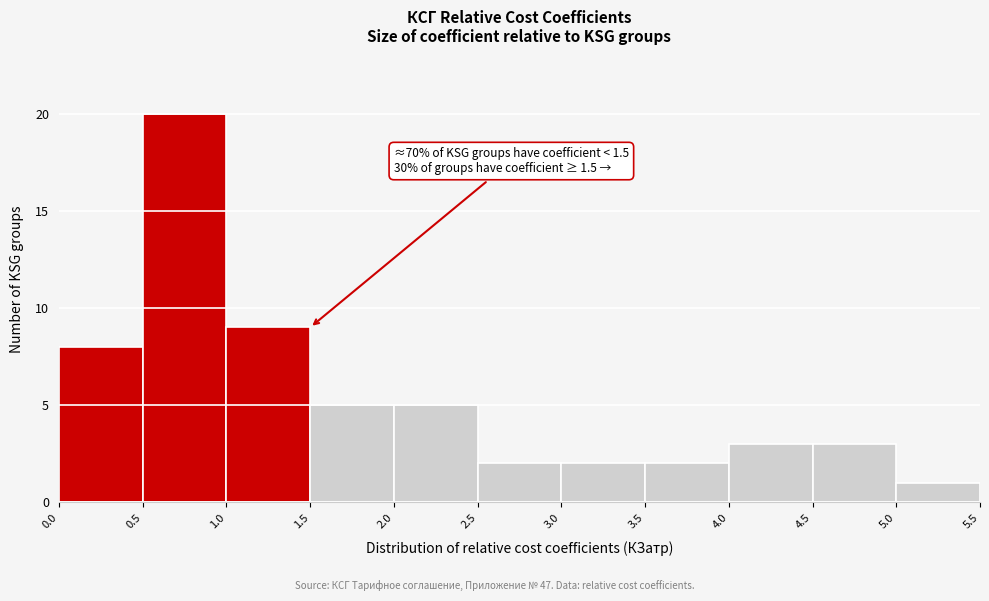

Which range on the x-axis has the tallest bar?

0.5 to 1.0